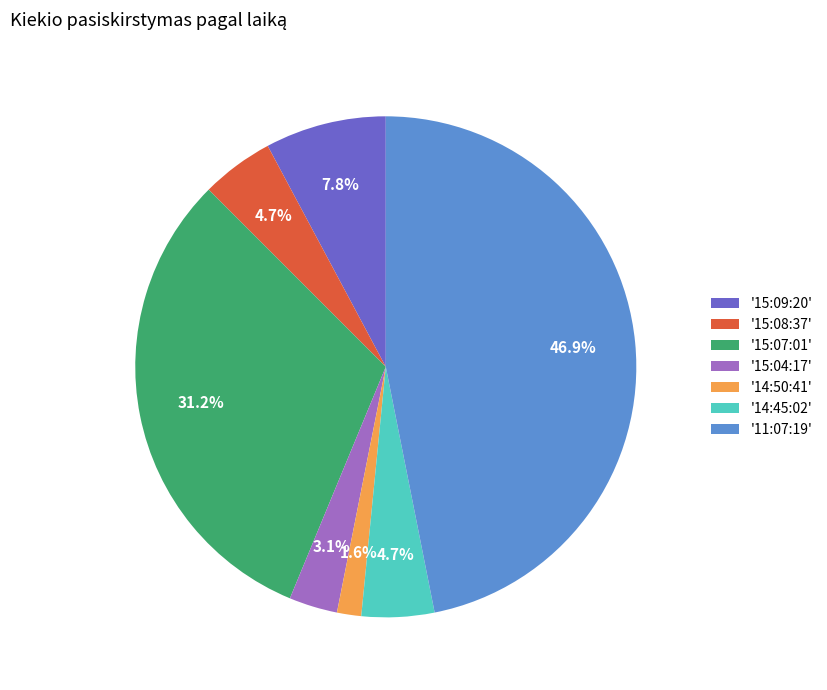

Combined, do '15:08:37' and '15:07:01' account for over 50%?

No